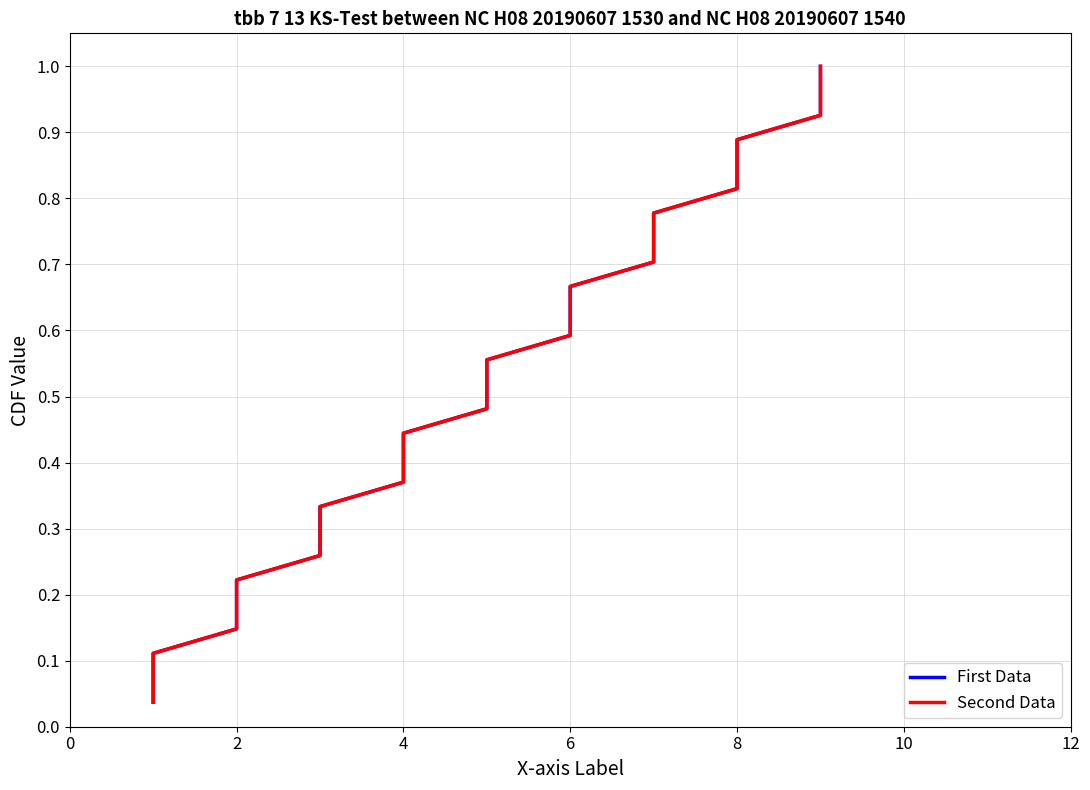

True or false: First Data and Second Data intersect in this chart.

False